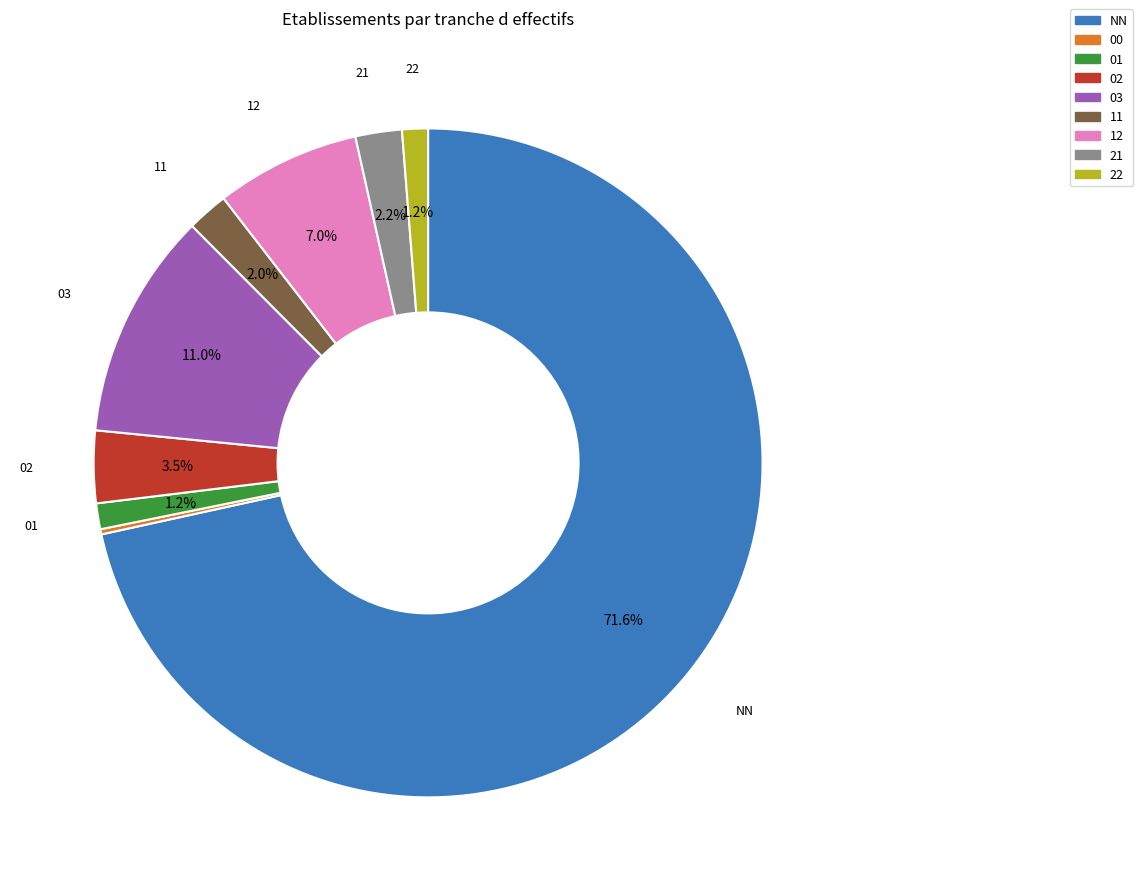

True or false: 22 accounts for 1% of the total.

True